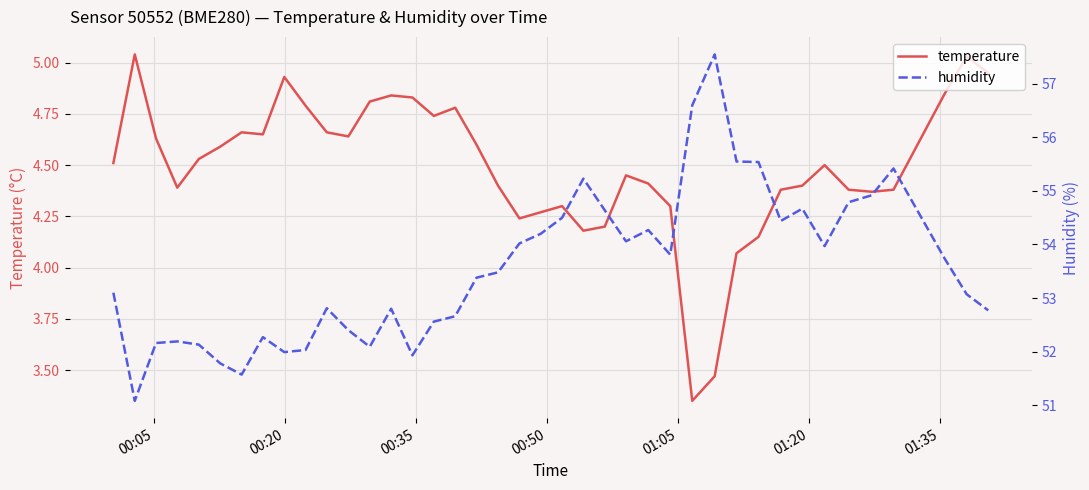

Reading right to left, extract all data points from this chart.

temperature: 5.0	5.0	4.8	4.4	4.4	4.4	4.5	4.4	4.4	4.2	4.1	3.5	3.4	4.3	4.4	4.5	4.2	4.2	4.3	4.3	4.2	4.4	4.6	4.8	4.7	4.8	4.8	4.8	4.6	4.7	4.8	4.9	4.7	4.7	4.6	4.5	4.4	4.6	5.0	4.5
humidity: 52.8	53.1	53.7	55.4	54.9	54.8	54.0	54.7	54.4	55.5	55.5	57.5	56.6	53.8	54.3	54.1	54.6	55.2	54.5	54.2	54.0	53.5	53.4	52.7	52.6	51.9	52.8	52.1	52.4	52.8	52.0	52.0	52.3	51.6	51.8	52.1	52.2	52.2	51.1	53.1